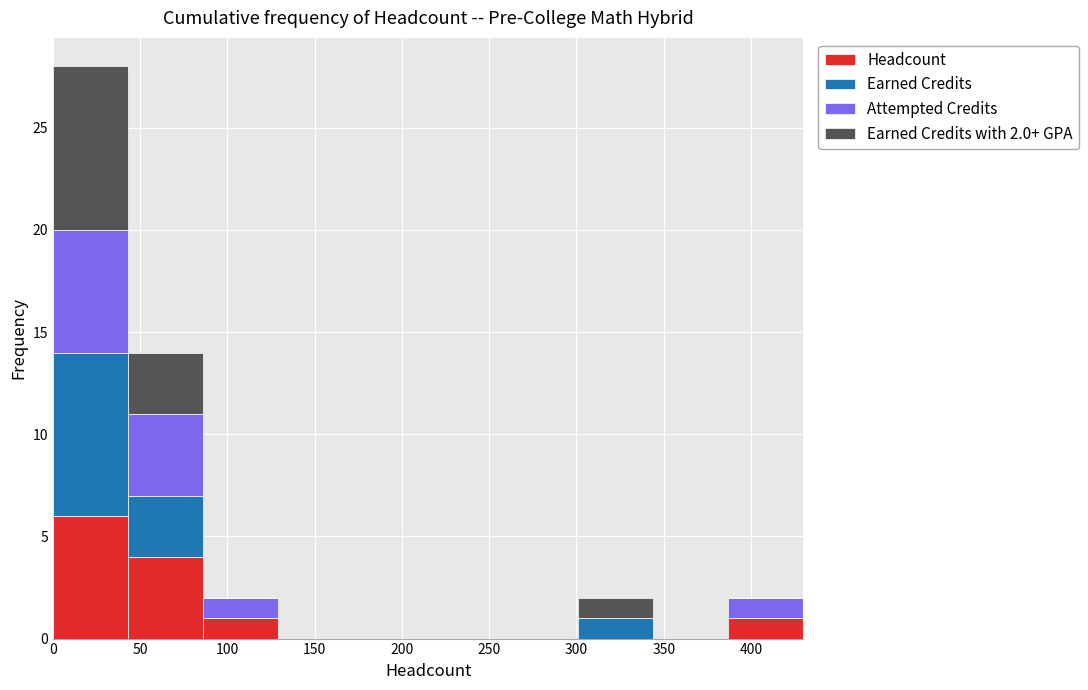

Which range on the x-axis has the tallest stacked bar (by total height)?

0 to 43